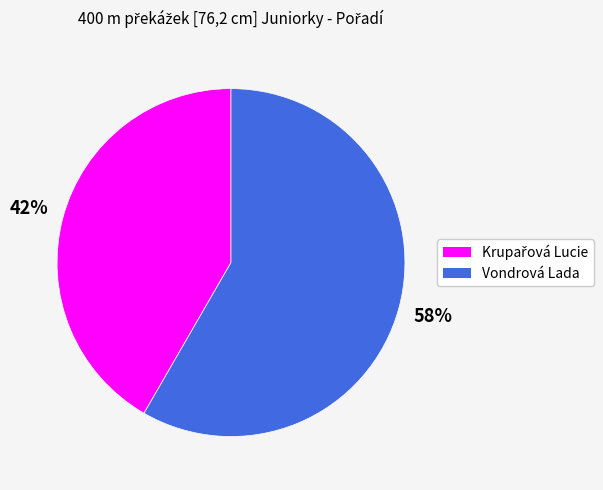

How many slices are in this pie chart?

2